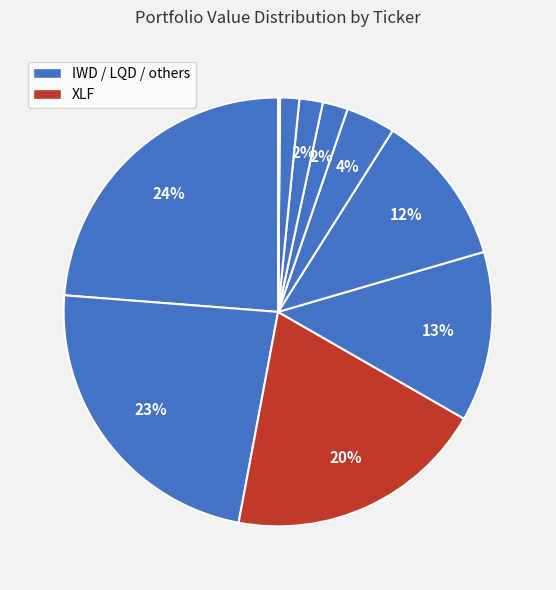

Rank the categories by value from highest to lowest.

IWD, LQD, XLF, IWN, VCLT, XLV, XLE, XLC, XLB, BE, VACC, DIDI